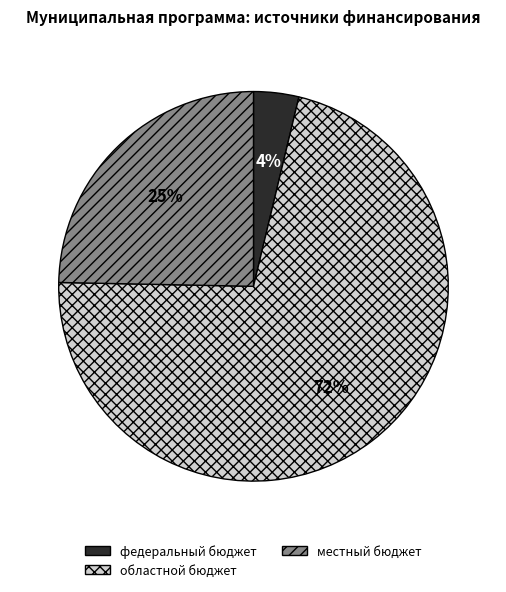

To the nearest percent, what is the combined percentage of областной бюджет and федеральный бюджет?

75%